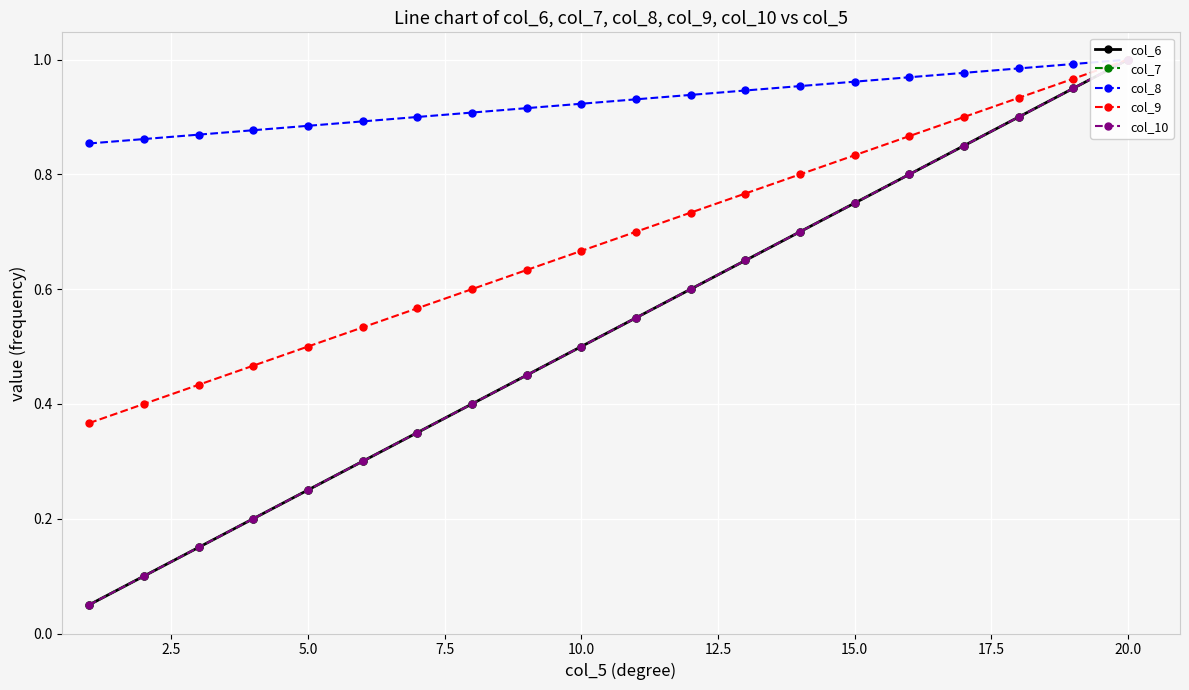

Reading left to right, what are all the values shown in this chart?

col_6: 0.1	0.1	0.1	0.2	0.2	0.3	0.3	0.4	0.5	0.5	0.6	0.6	0.7	0.7	0.8	0.8	0.8	0.9	0.9	1.0
col_7: 0.1	0.1	0.1	0.2	0.2	0.3	0.3	0.4	0.5	0.5	0.6	0.6	0.7	0.7	0.8	0.8	0.8	0.9	0.9	1.0
col_8: 0.9	0.9	0.9	0.9	0.9	0.9	0.9	0.9	0.9	0.9	0.9	0.9	0.9	1.0	1.0	1.0	1.0	1.0	1.0	1.0
col_9: 0.4	0.4	0.4	0.5	0.5	0.5	0.6	0.6	0.6	0.7	0.7	0.7	0.8	0.8	0.8	0.9	0.9	0.9	1.0	1.0
col_10: 0.1	0.1	0.1	0.2	0.2	0.3	0.3	0.4	0.5	0.5	0.6	0.6	0.7	0.7	0.8	0.8	0.8	0.9	0.9	1.0